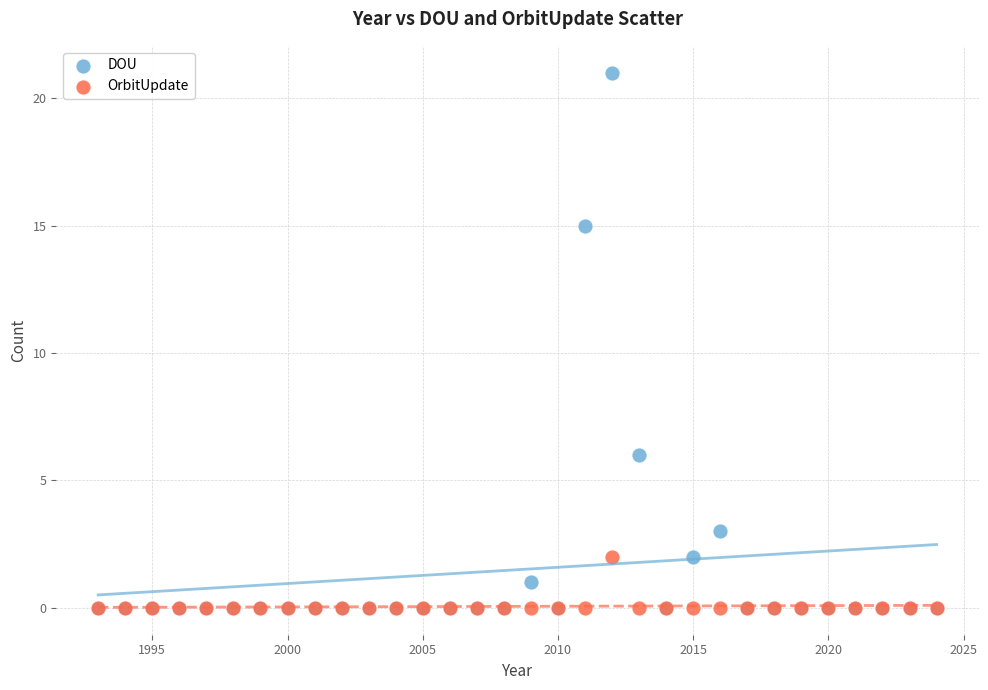

Which series has the widest spread of Y values?

DOU